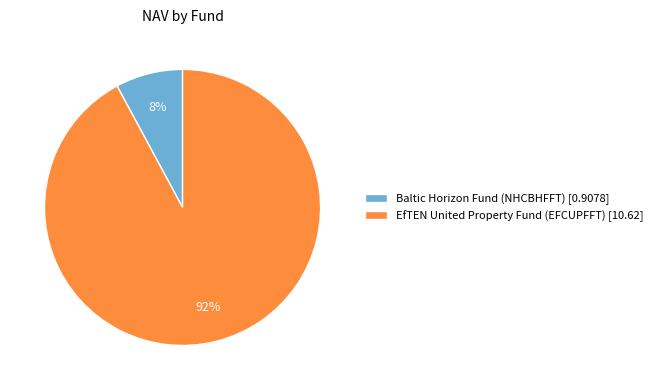

Which category accounts for the majority?

EfTEN United Property Fund (EFCUPFFT)